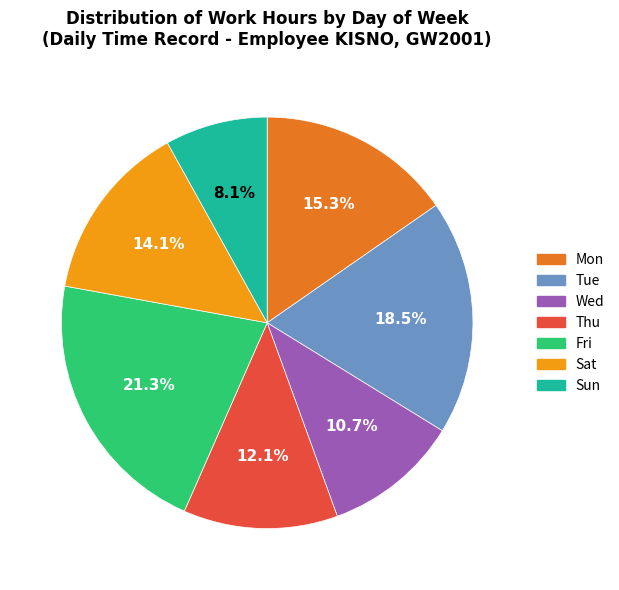

Count the number of slices in the pie.

7